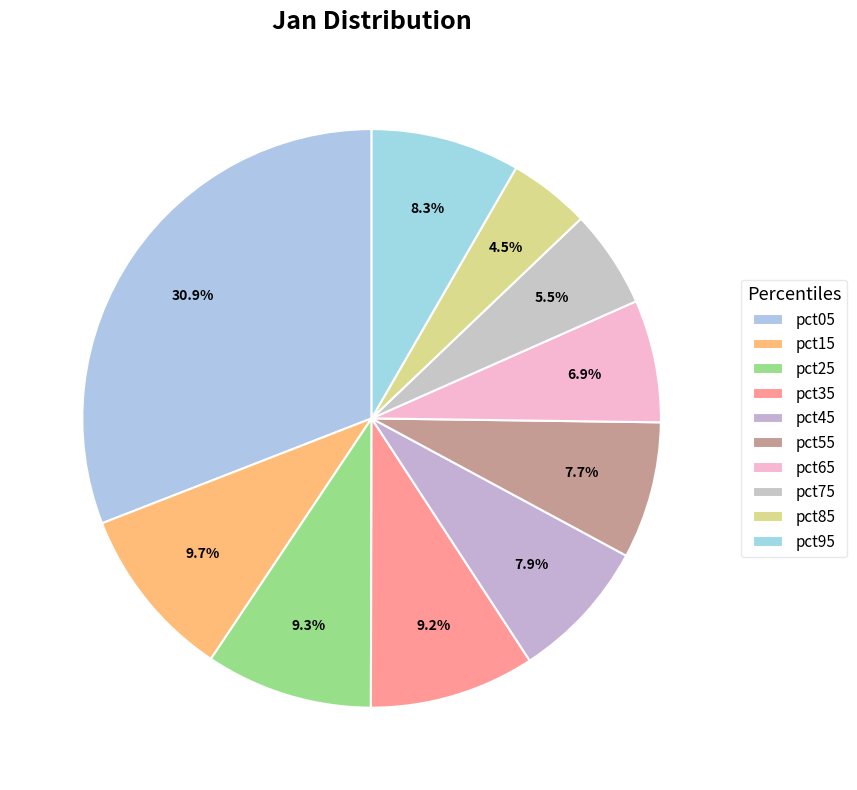

What is the largest slice in the pie chart?

pct05